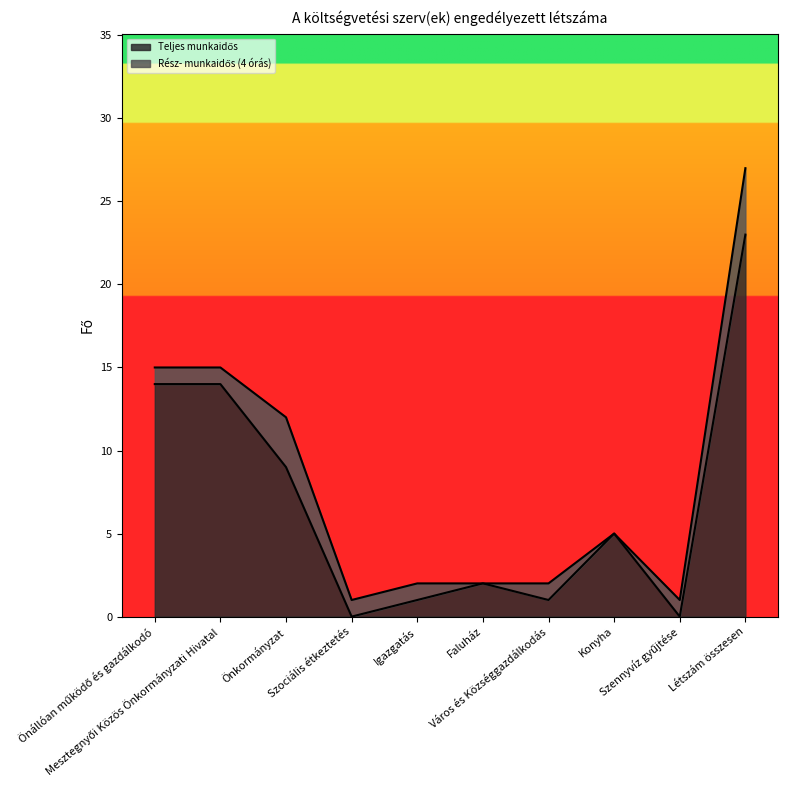

What is the greatest value displayed?

23